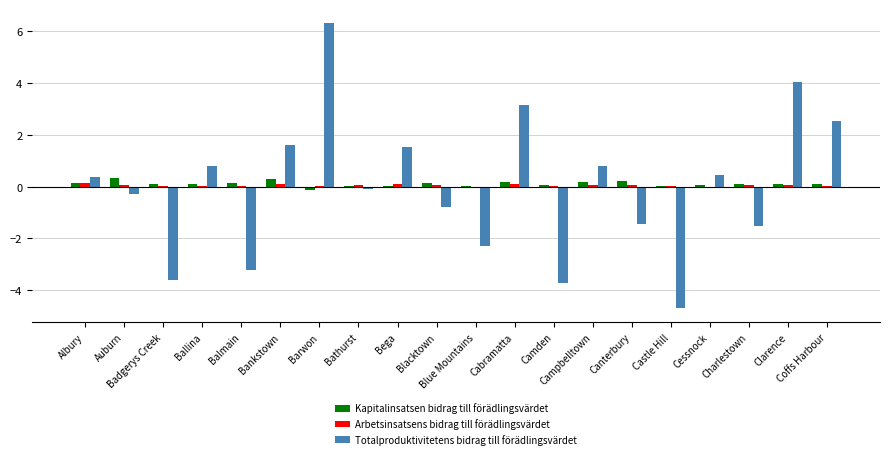

Which series has the widest spread of values?

Totalproduktivitetens bidrag till förädlingsvärdet